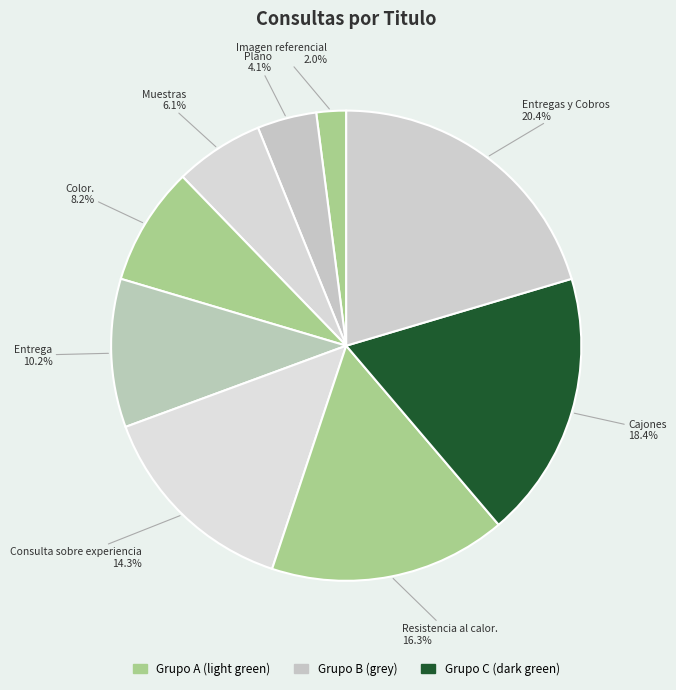

Which has a higher value, Color. or Imagen referencial?

Color.